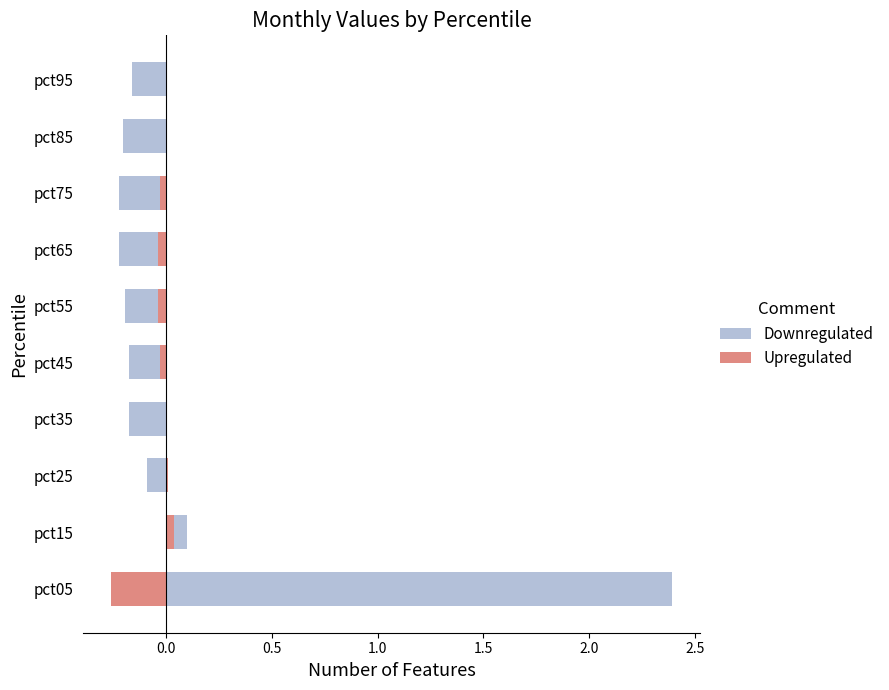

Which series changed the most between pct15 and pct75?

Downregulated